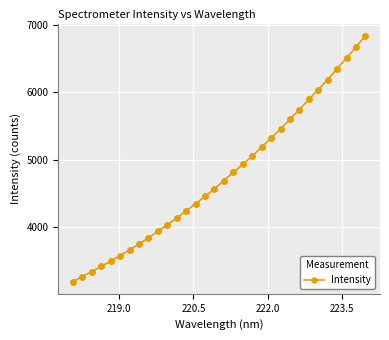

What is the value of the 1st point from the left?

3191.5